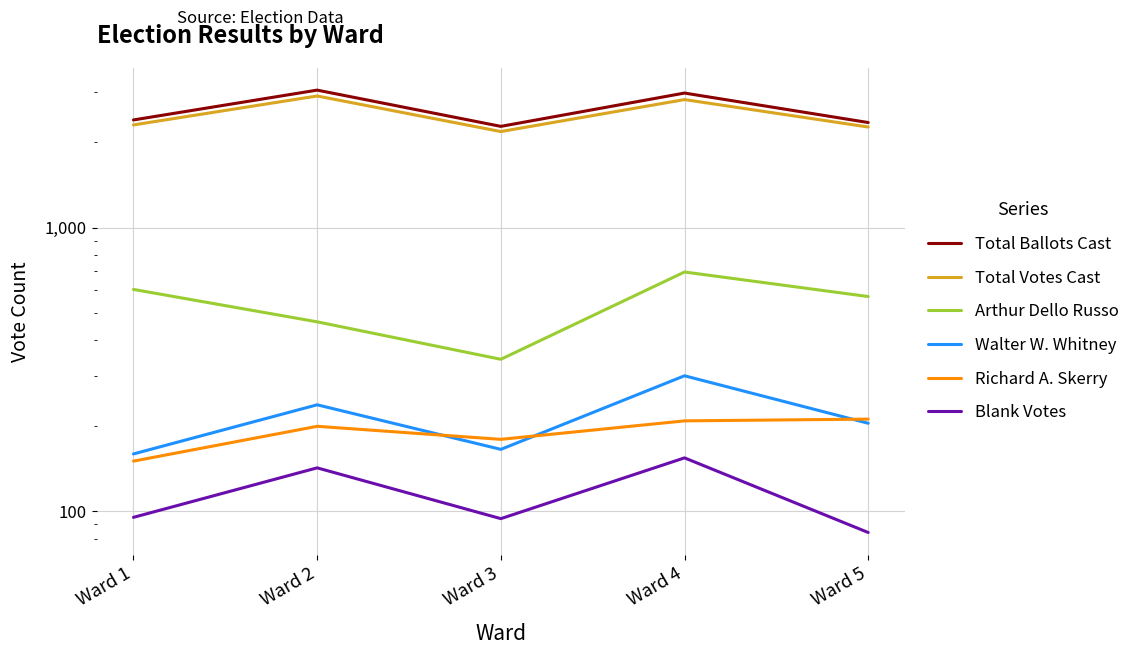

How many lines are shown in the chart?

6